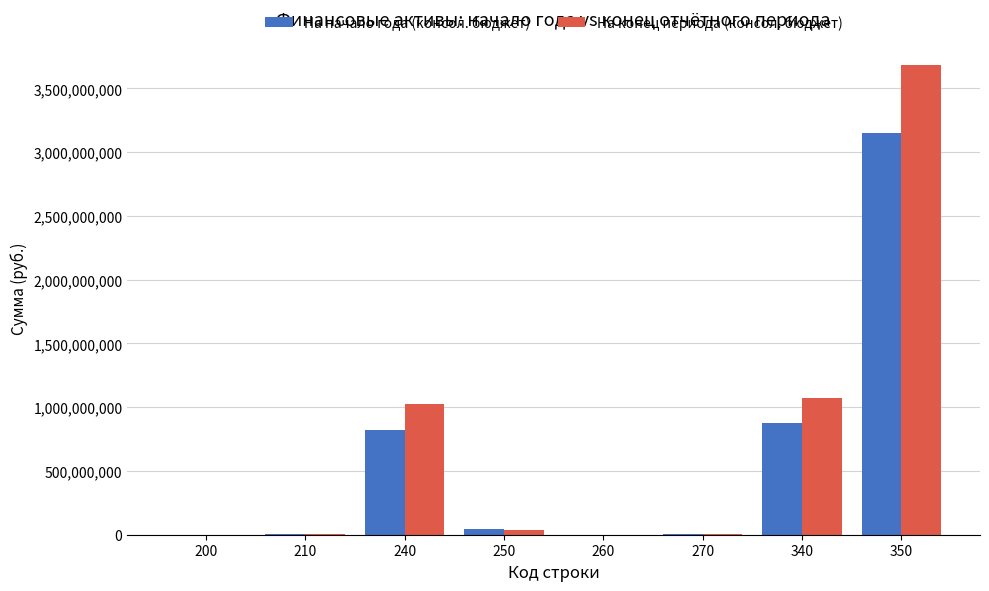

True or false: На конец периода (консол. бюджет) has a value of 38647876.8 at 250.

True